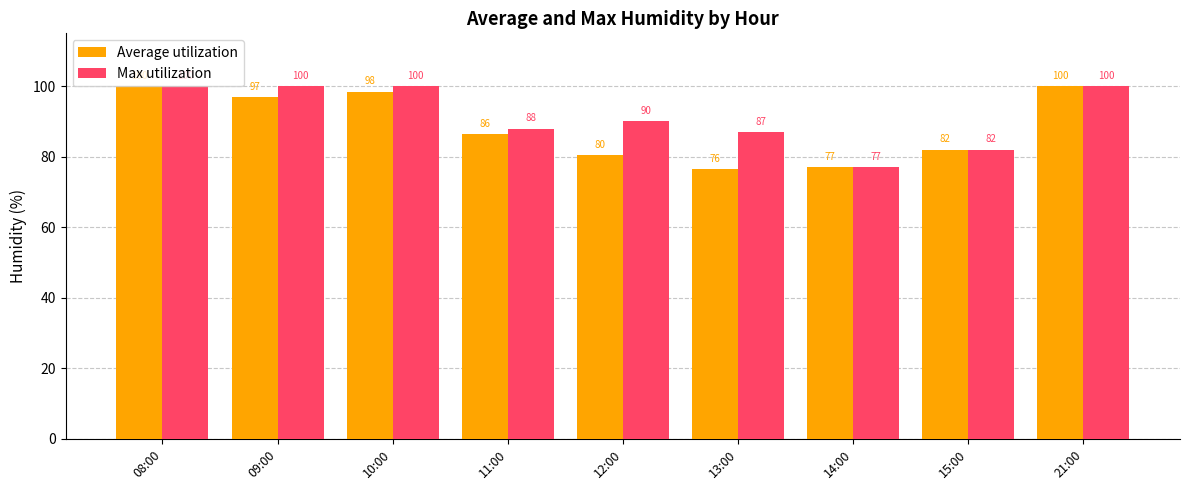

Is the value of Max utilization at 15:00 greater than the value of Average utilization at 09:00?

No